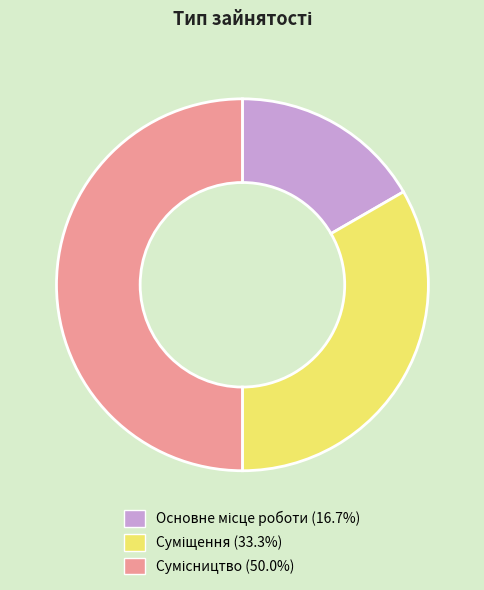

Rank the categories by value from lowest to highest.

Основне місце роботи, Суміщення, Сумісництво